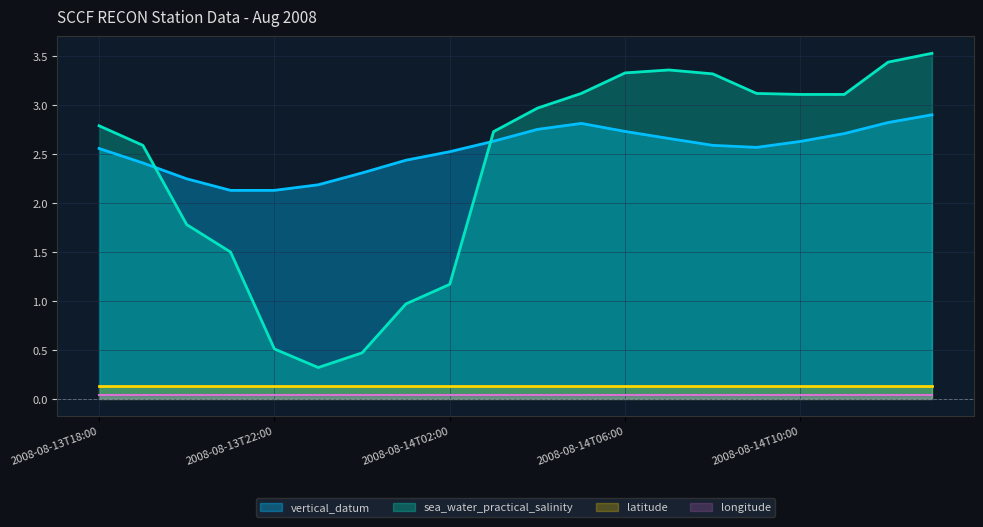

Which label corresponds to the largest value in the chart?

2008-08-14T13:00